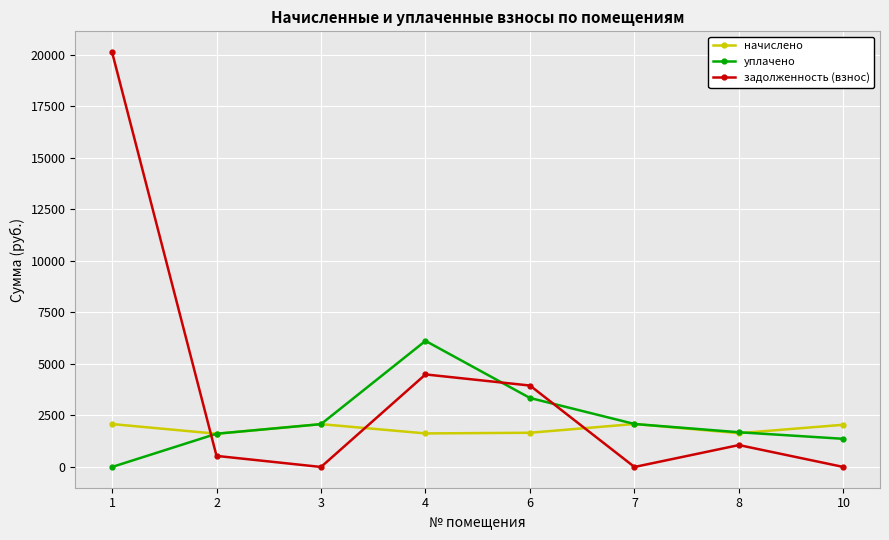

Where does the начислено series first go above 2049?

1